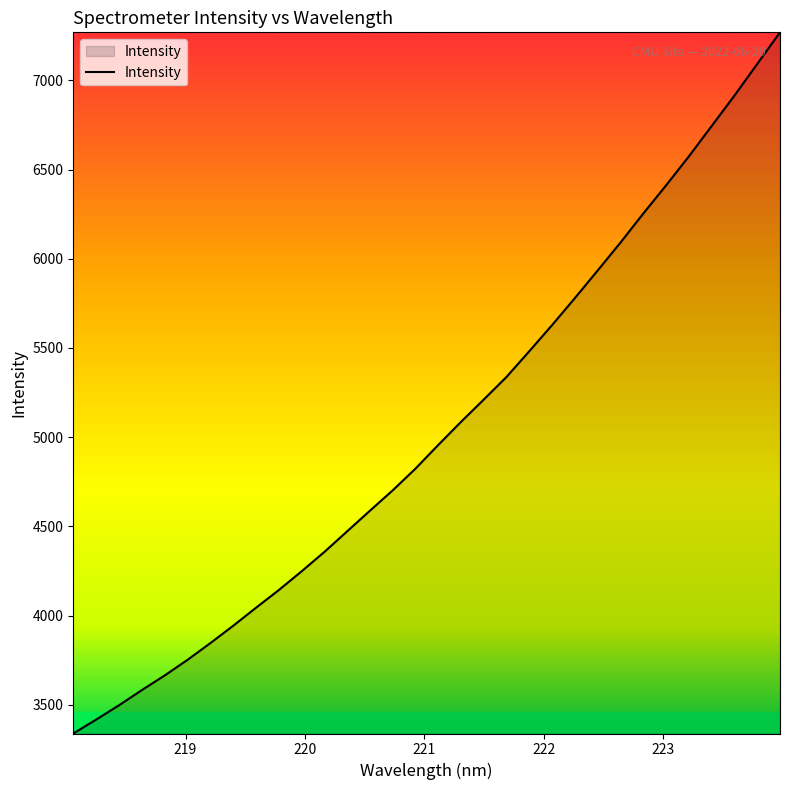

What is the smallest value displayed?

3339.0